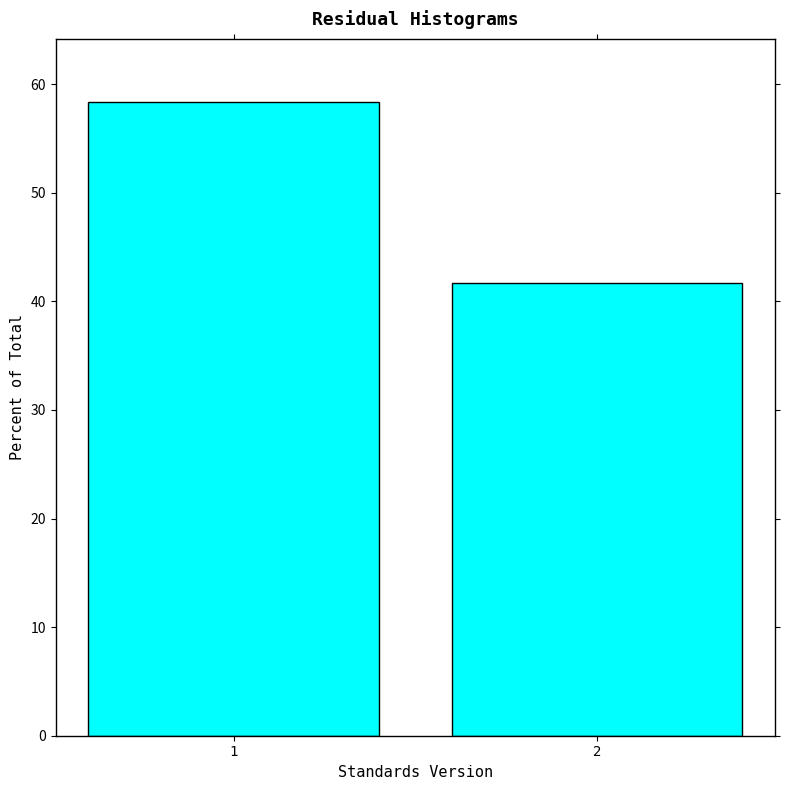

Reading left to right, transcribe all the data shown in this chart.

1=58.3	2=41.7